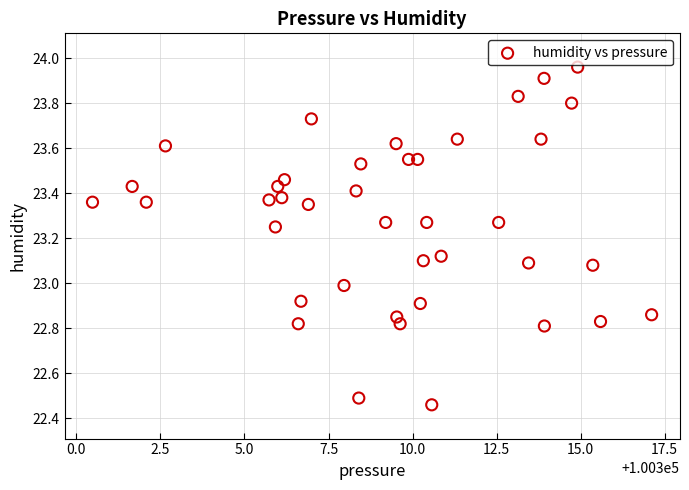

What is the range of X values (max minus min)?

16.6